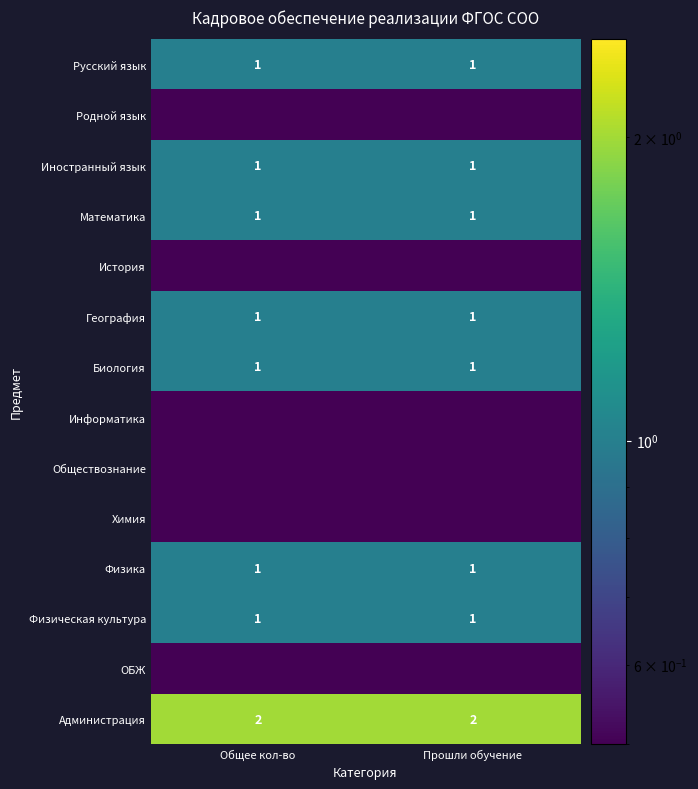

The Физика series shows 1.0 at Общее кол-во. True or false?

True